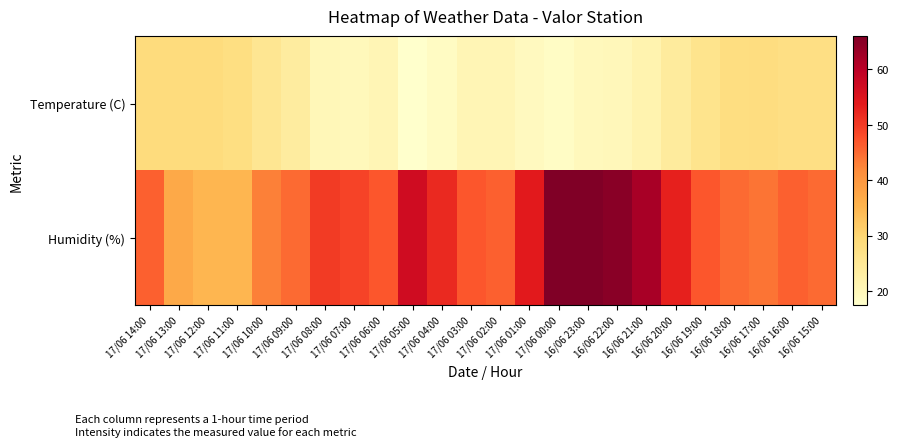

Which series has the largest total across all categories?

Humidity (%)